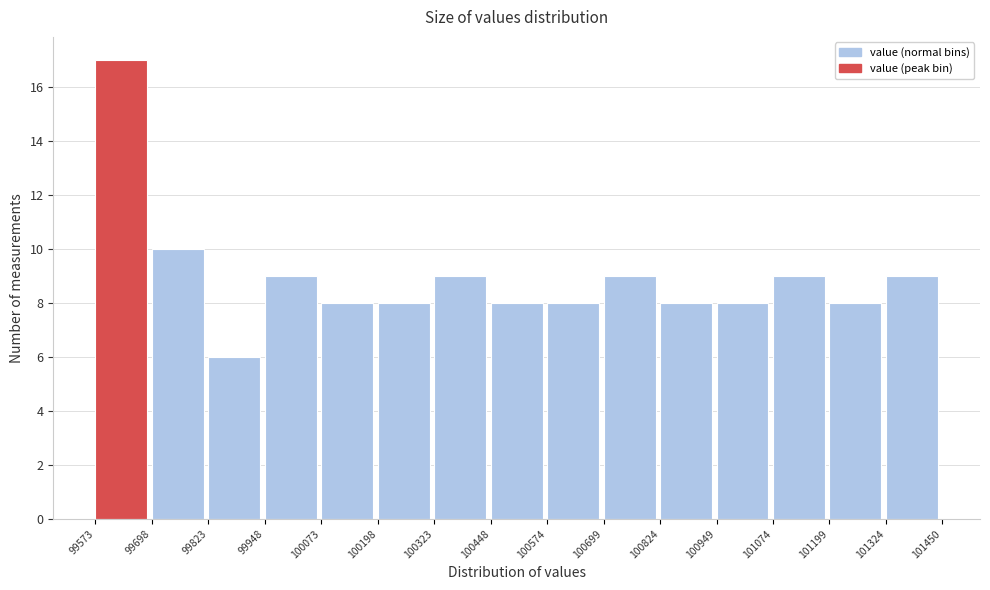

Which range on the x-axis has the tallest bar?

99573 to 99698